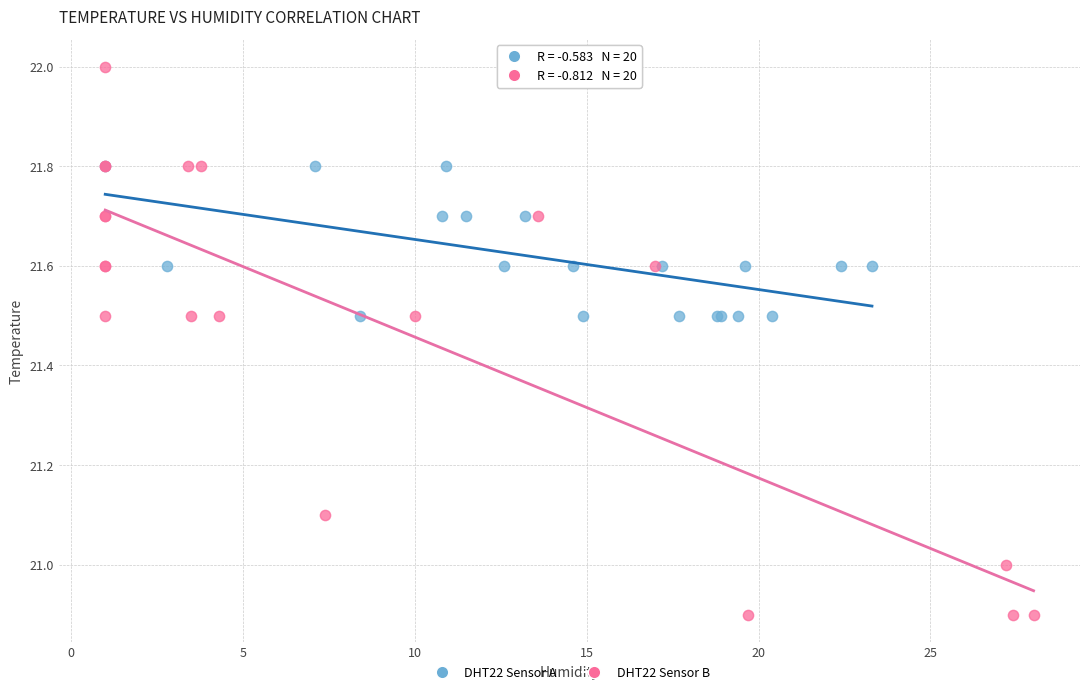

Which series has the largest Y range (max minus min)?

DHT22 Sensor B